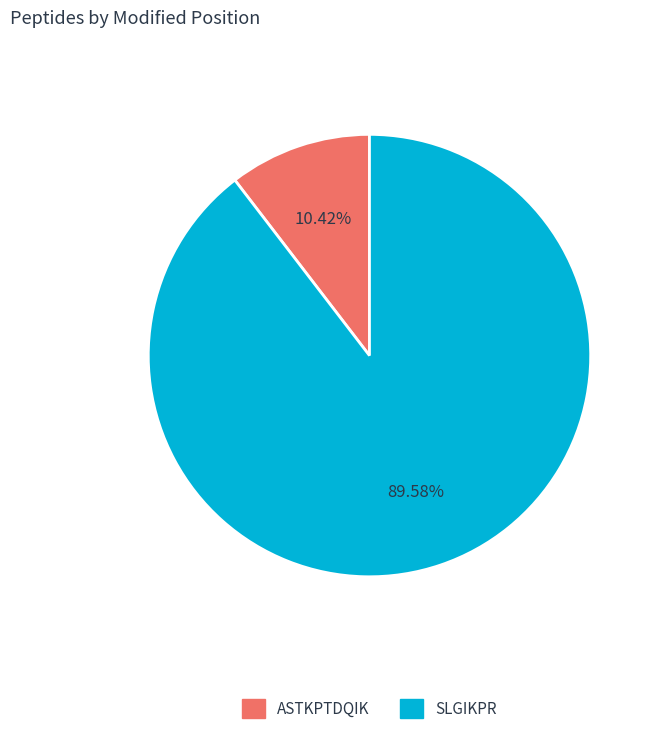

True or false: ASTKPTDQIK accounts for 1% of the total.

False